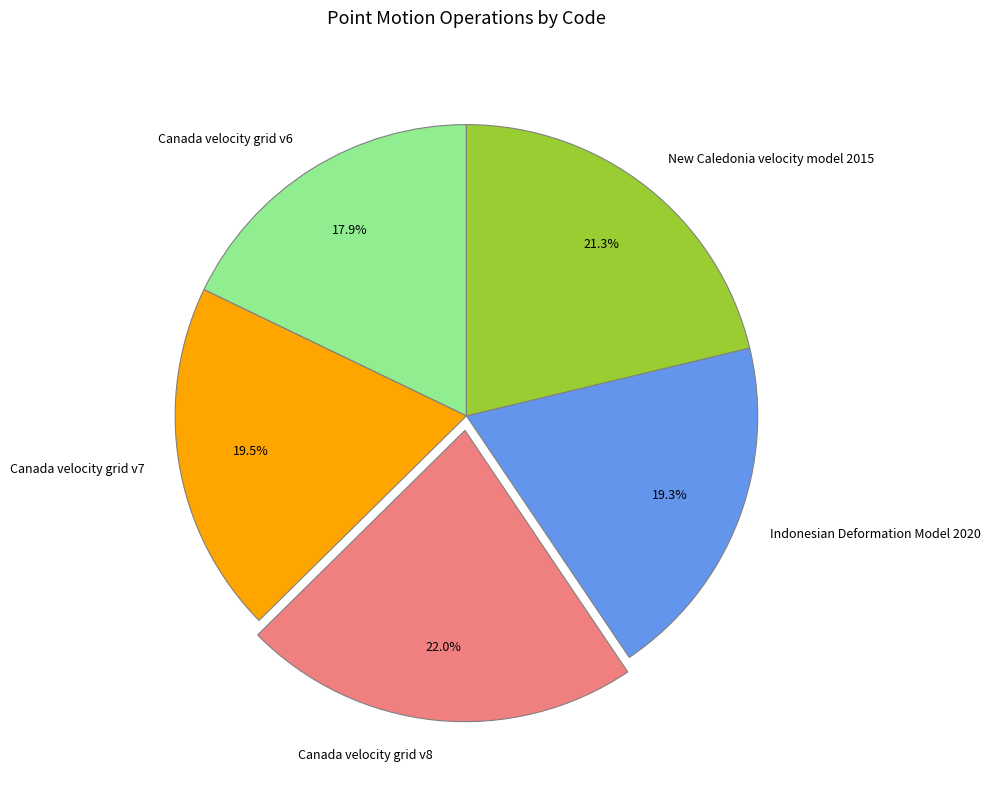

The New Caledonia velocity model 2015 slice represents 29% of the pie. True or false?

False